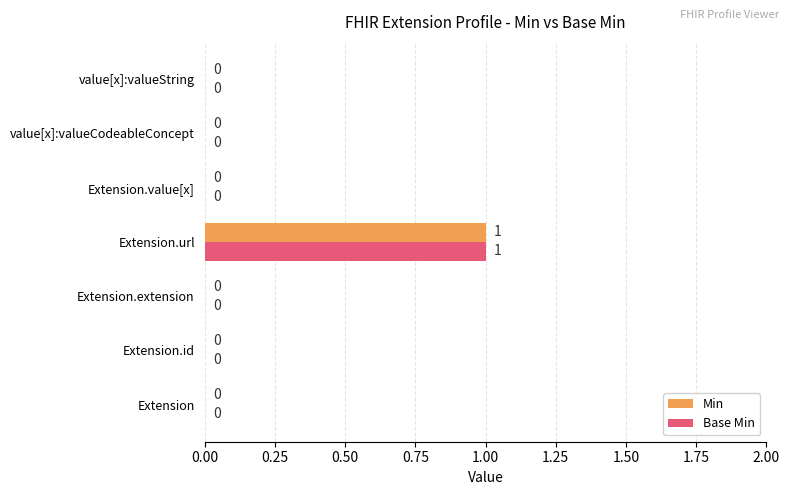

At which category does the chart reach its peak across all series?

Extension.url